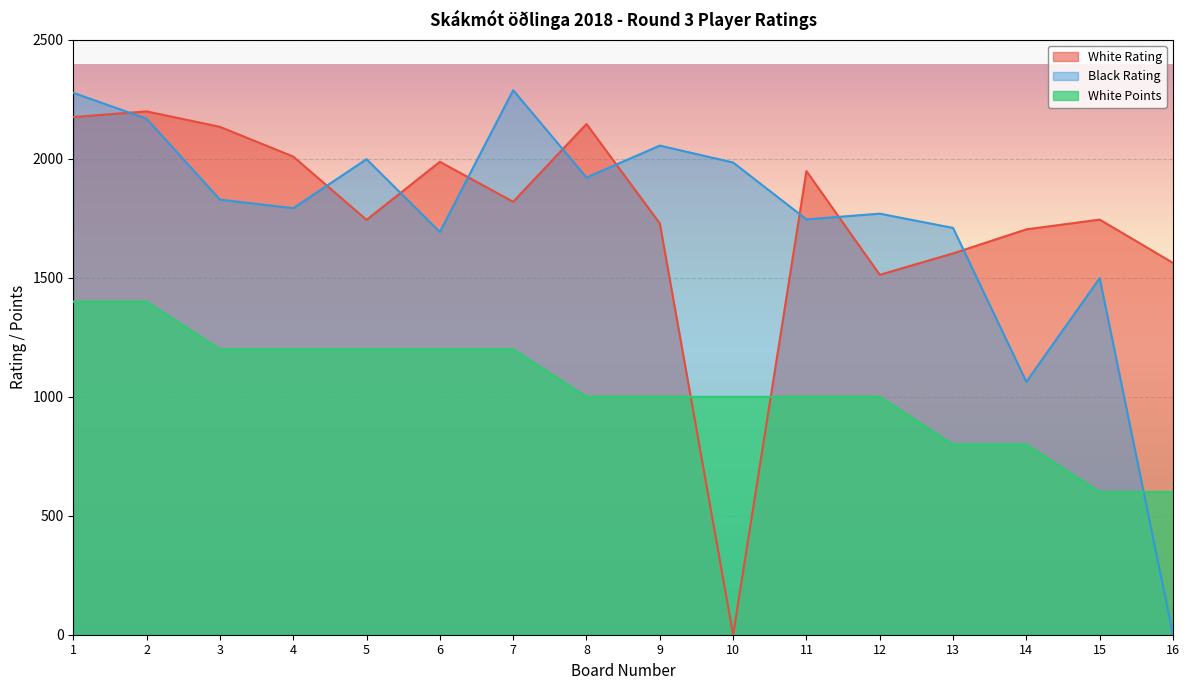

Between which two adjacent categories do White Rating and White Points first intersect?

9 and 10